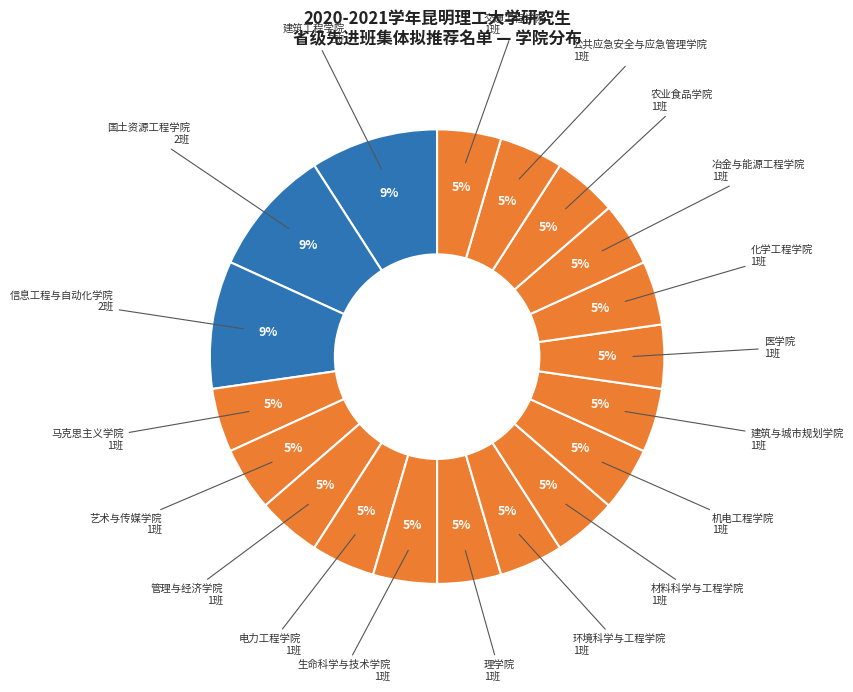

Is the sum of 医学院 and 冶金与能源工程学院 greater than half?

No